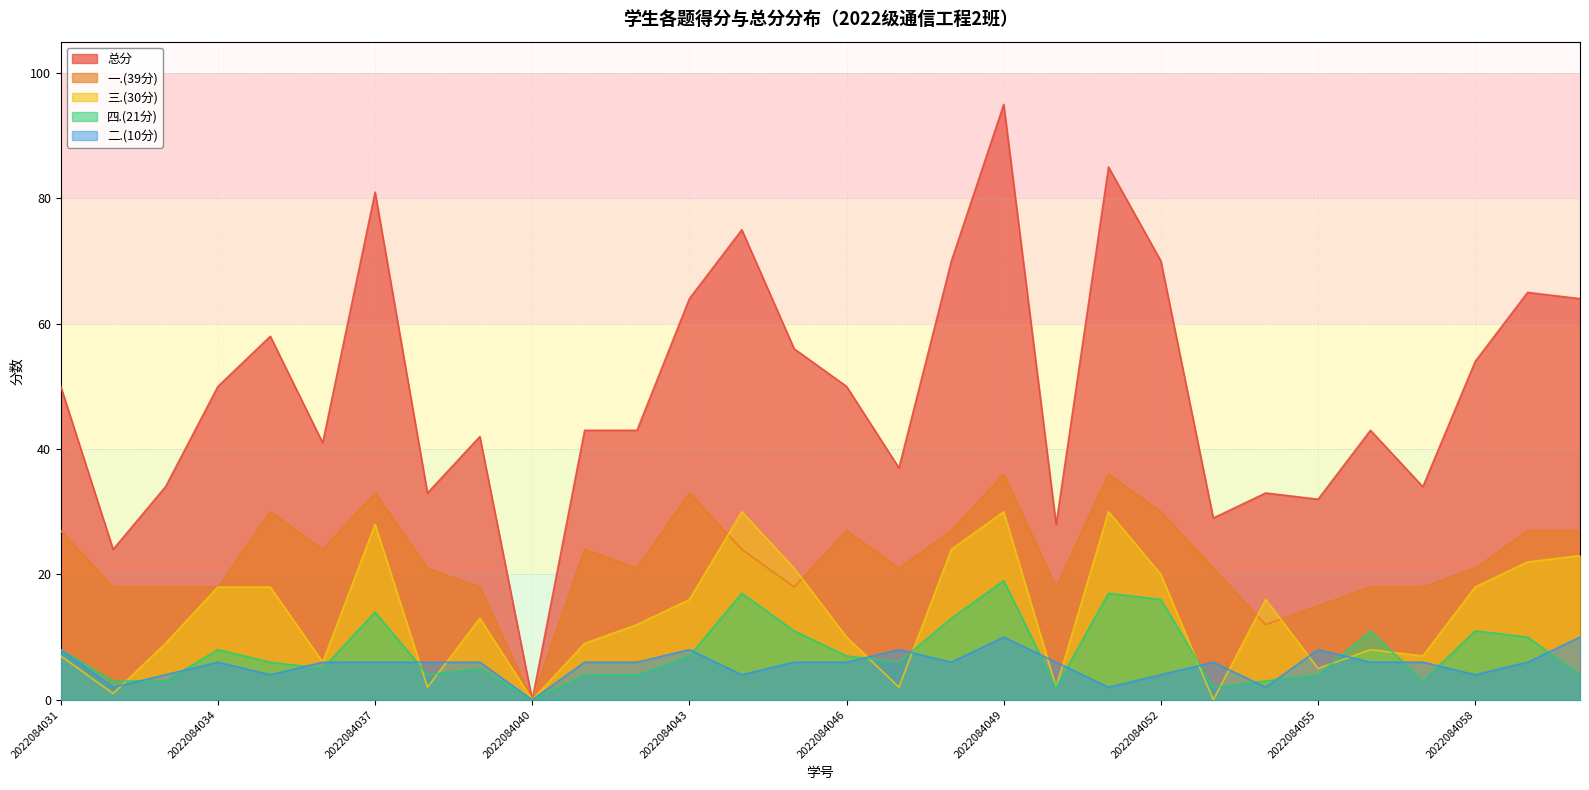

At how many categories does at least one series exceed 41?

19